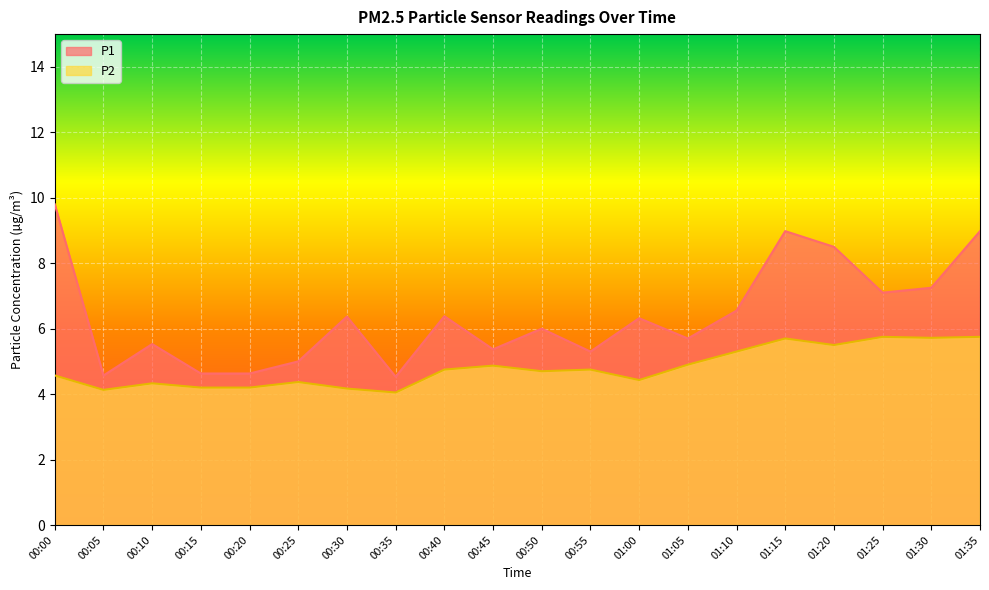

What are all the series names shown in the legend?

P1, P2